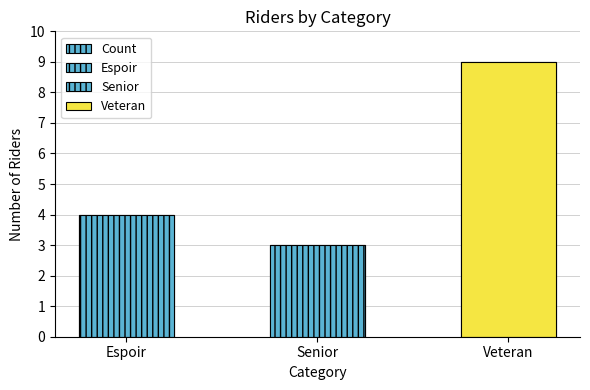

What is the difference between the second highest and minimum values?

1